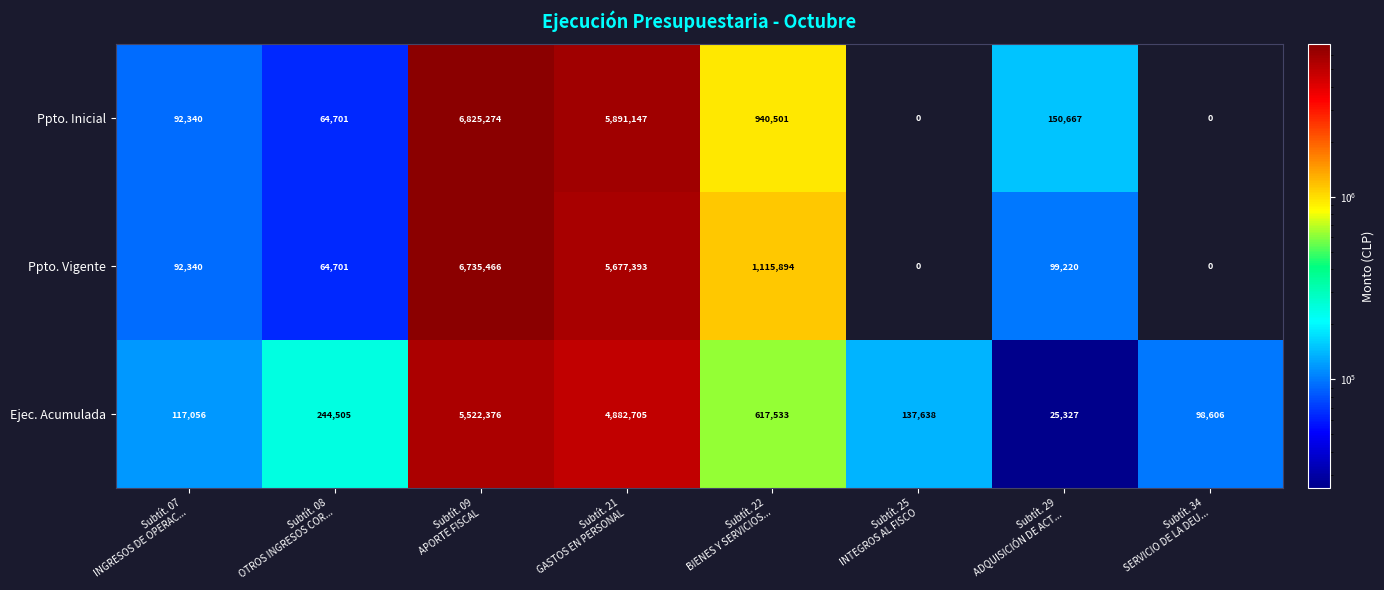

List the series in order of their peak value, highest first.

Ppto. Inicial, Ppto. Vigente, Ejec. Acumulada